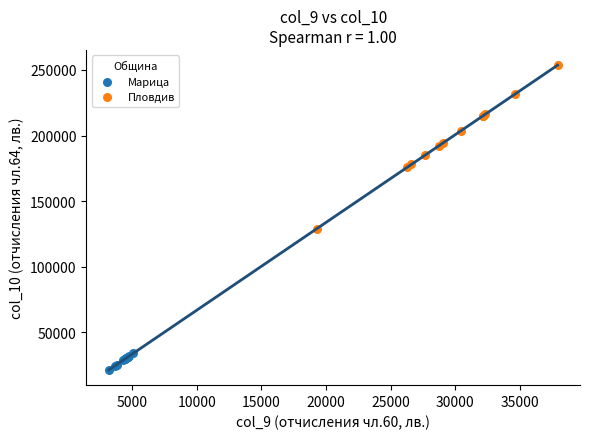

Which series contains the lowest Y value?

Марица